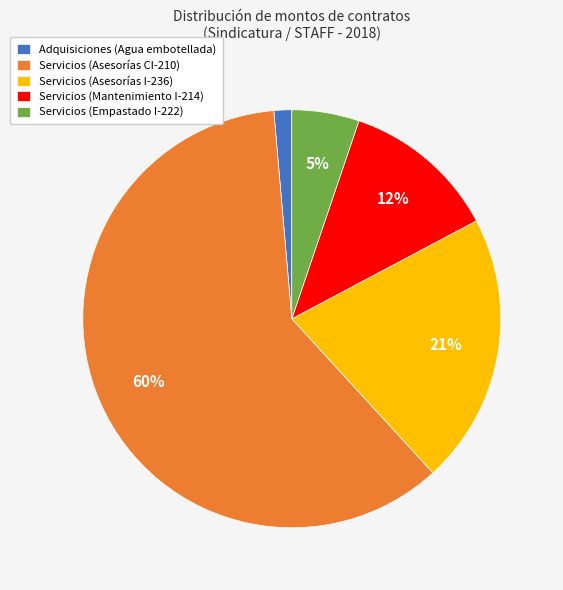

What is the largest slice in the pie chart?

Servicios (Asesorías CI-210)